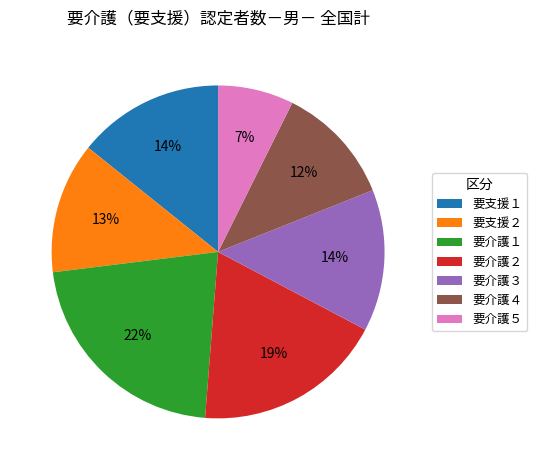

Which slice is the smallest?

要介護５